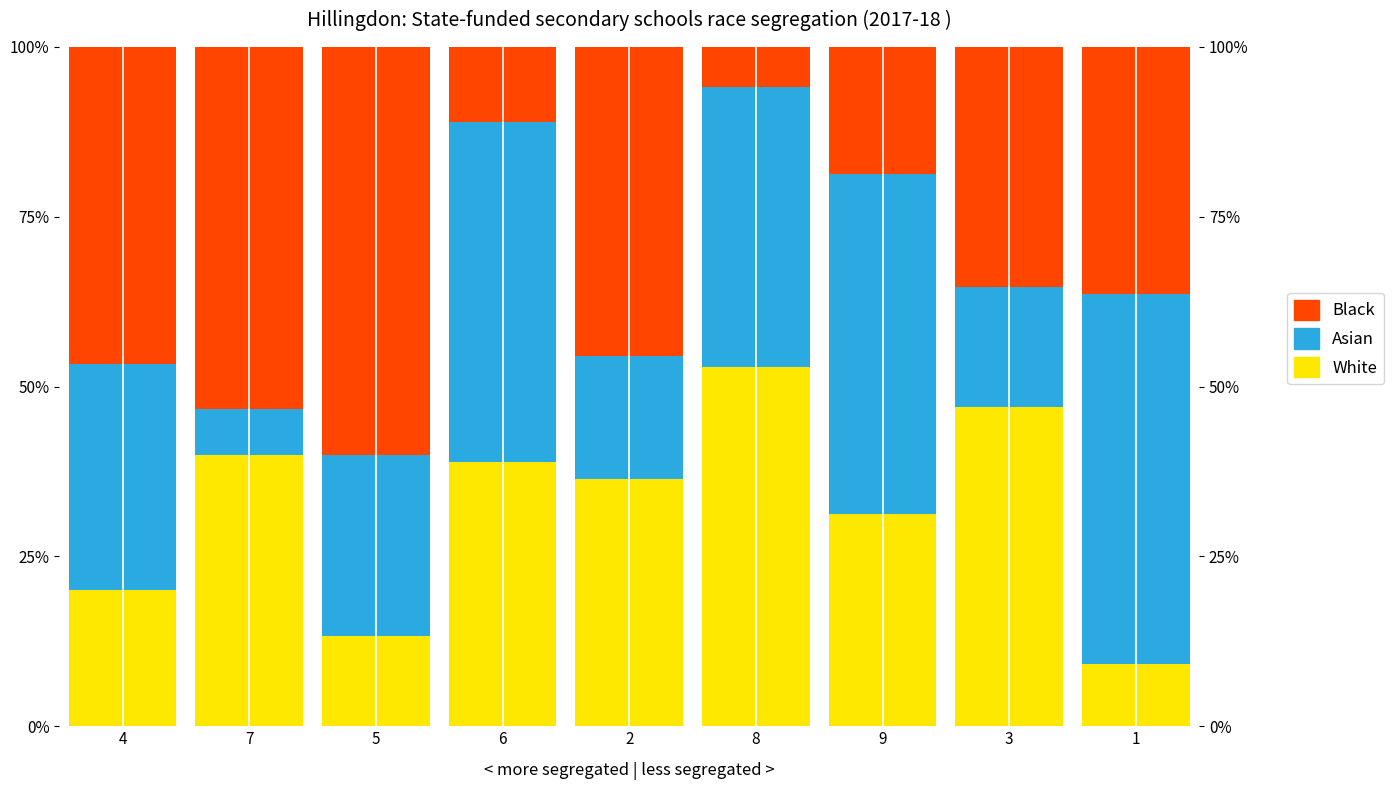

At how many categories does at least one series exceed 45?

9